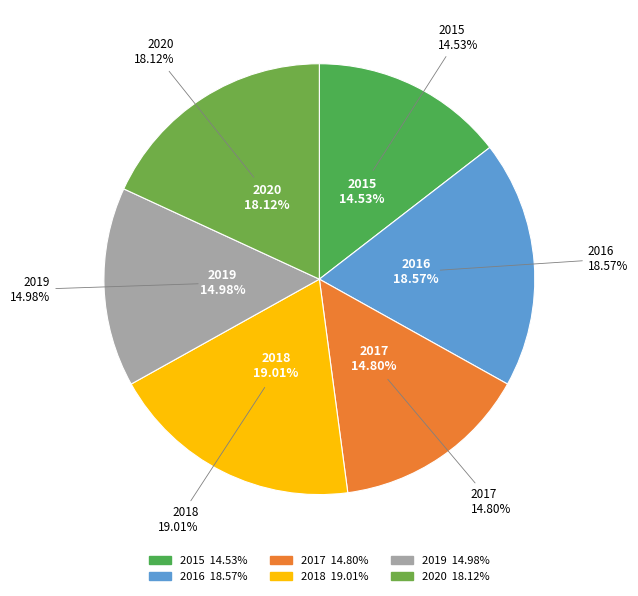

Rank the categories by value from lowest to highest.

2015, 2017, 2019, 2020, 2016, 2018